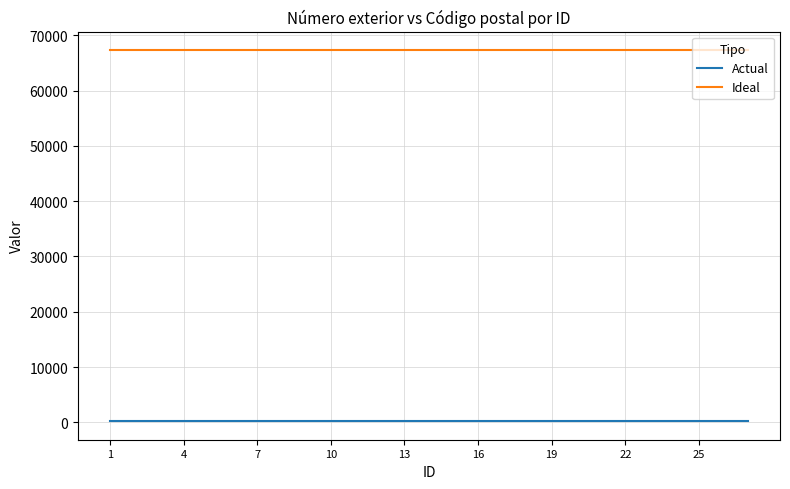

What is the greatest value displayed?

67320